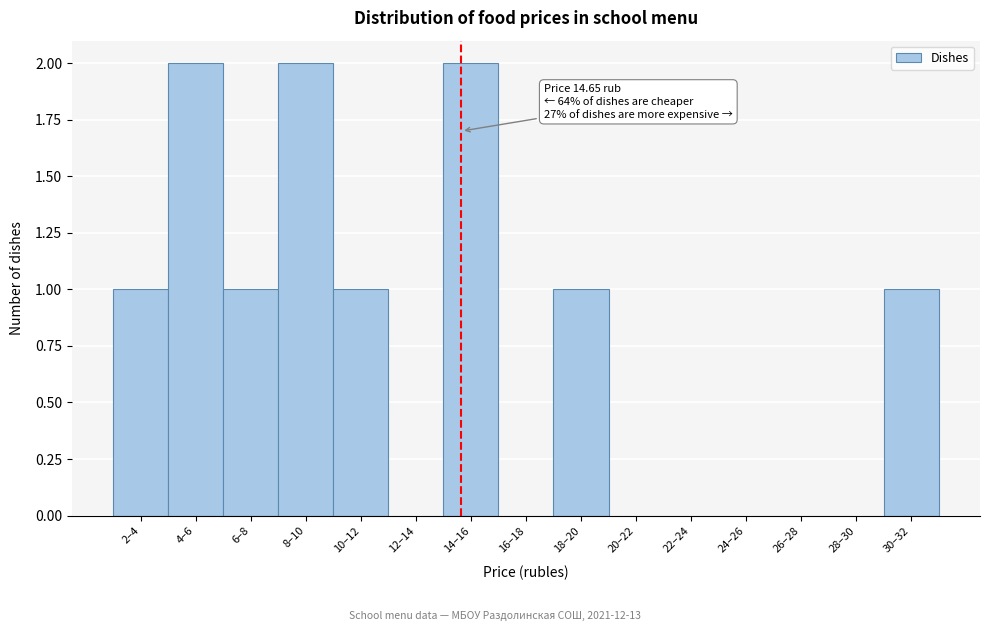

What is the sum of the values at 14–16 and 8–10?

4